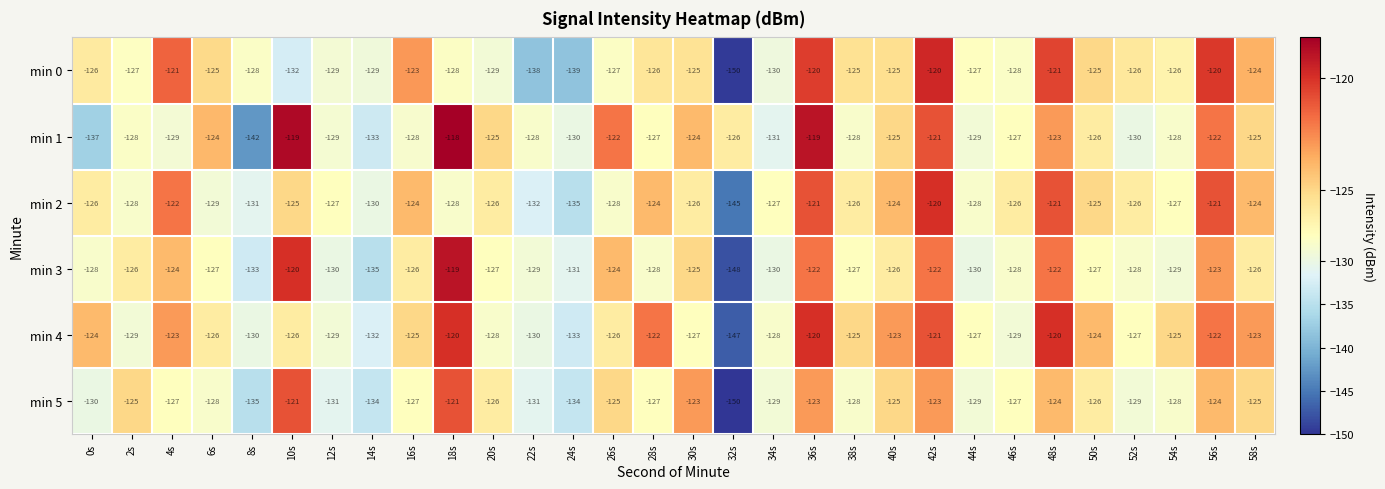

At which label is min 4 closest to -133?

24s